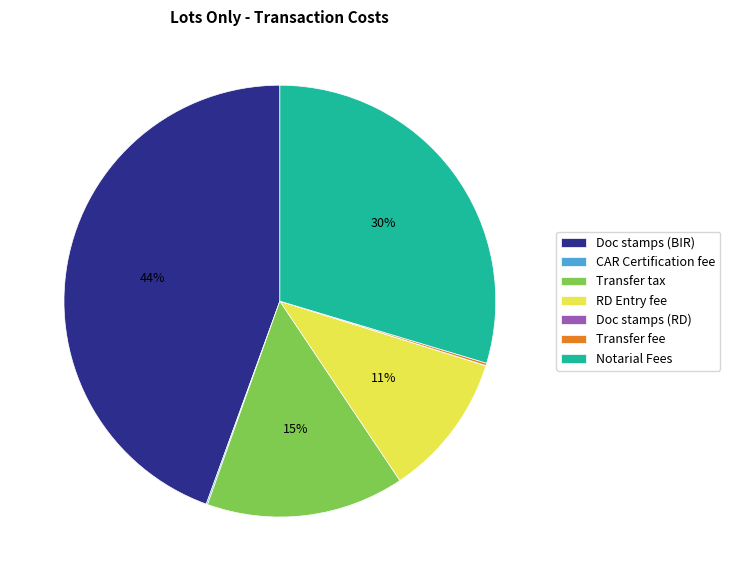

Which category has the biggest portion of the pie?

Doc stamps (BIR)